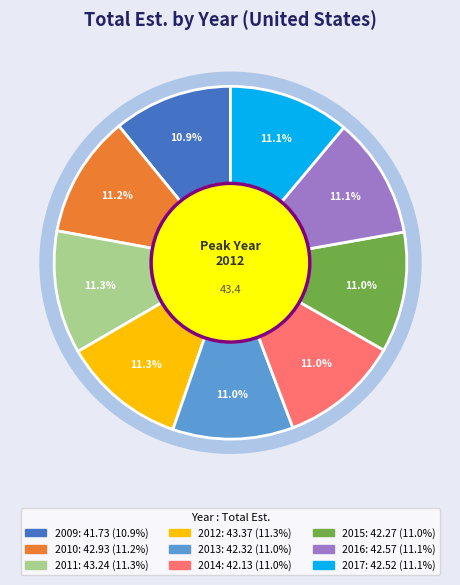

What is the largest slice in the pie chart?

2012